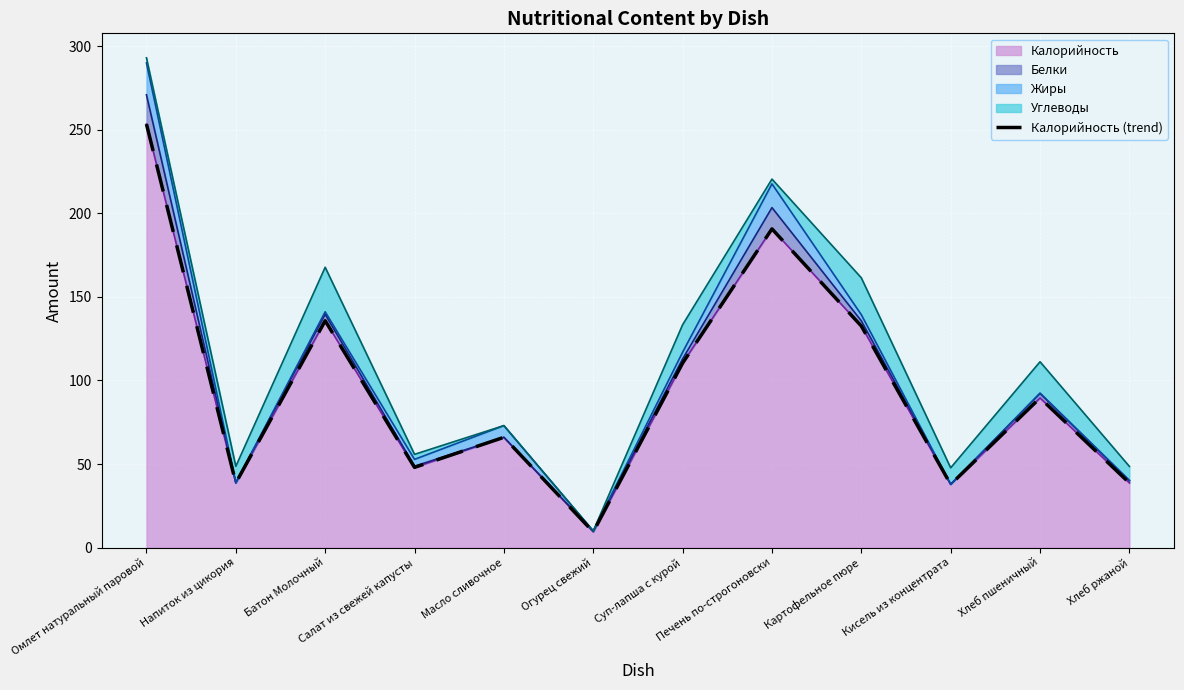

How many lines are shown in the chart?

1